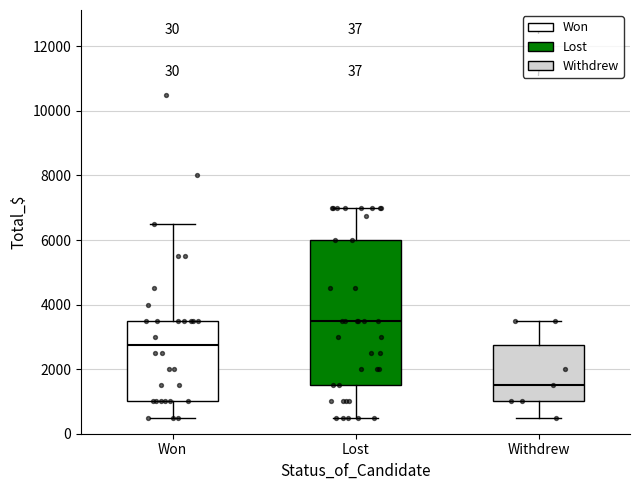

Which box has the lowest median line?

Withdrew